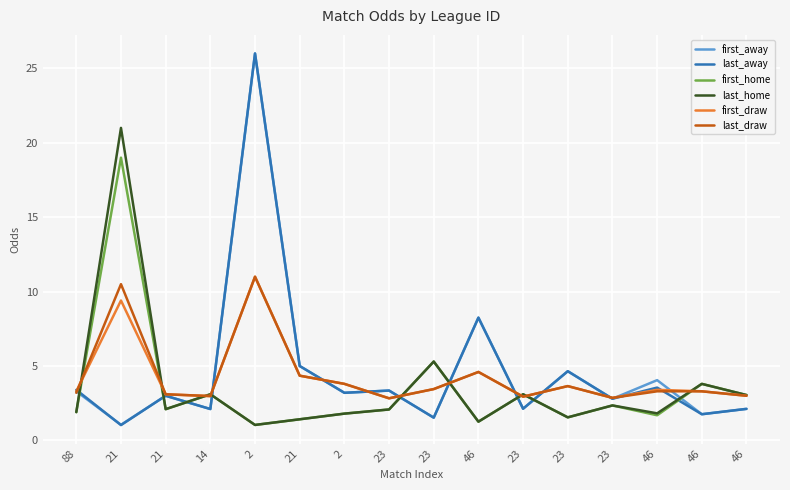

Does the chart have visible grid lines?

Yes